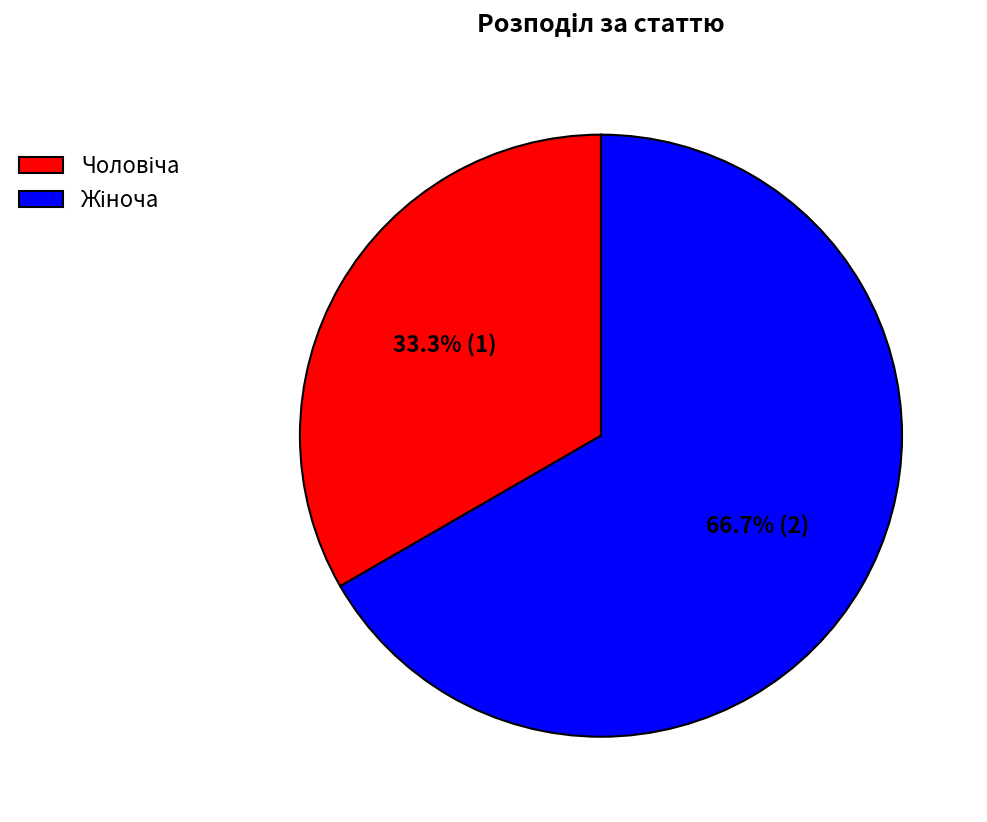

Is there any slice that represents more than half of the pie?

Yes